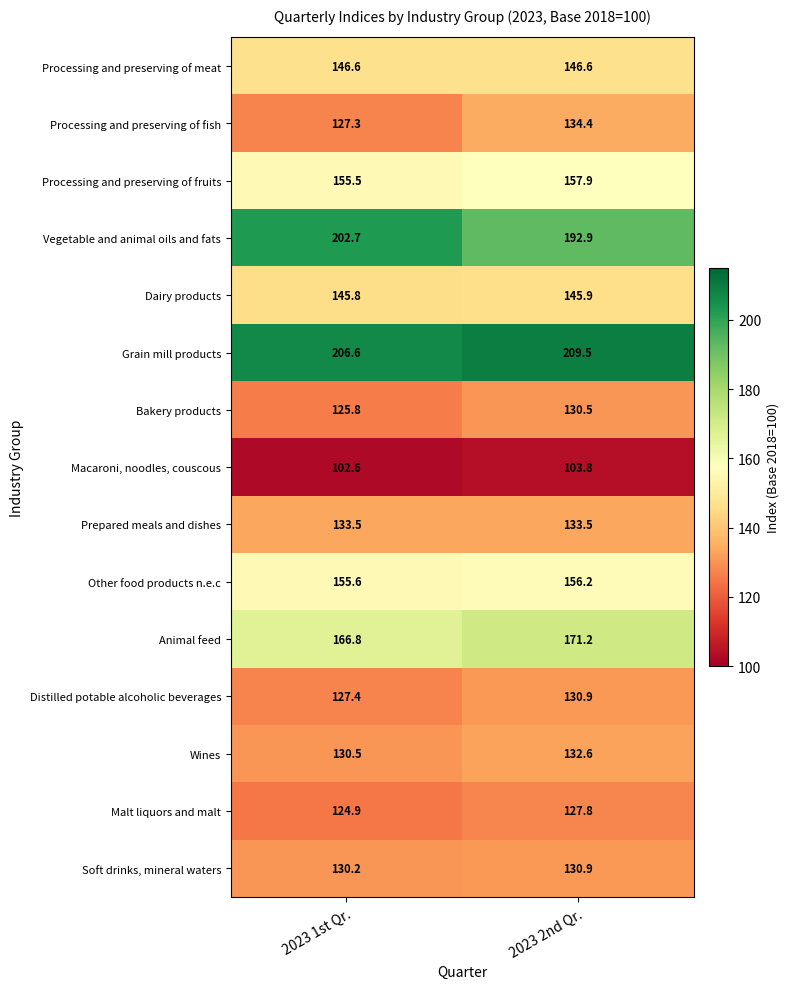

List the labels in order of Animal feed value, smallest first.

2023 1st Qr., 2023 2nd Qr.